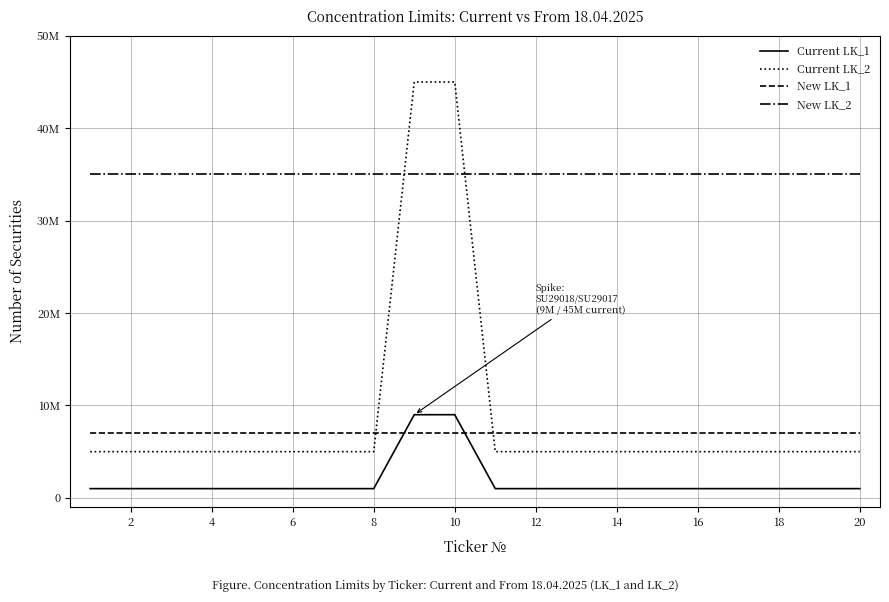

Which series has the largest range (max minus min)?

Current LK_2